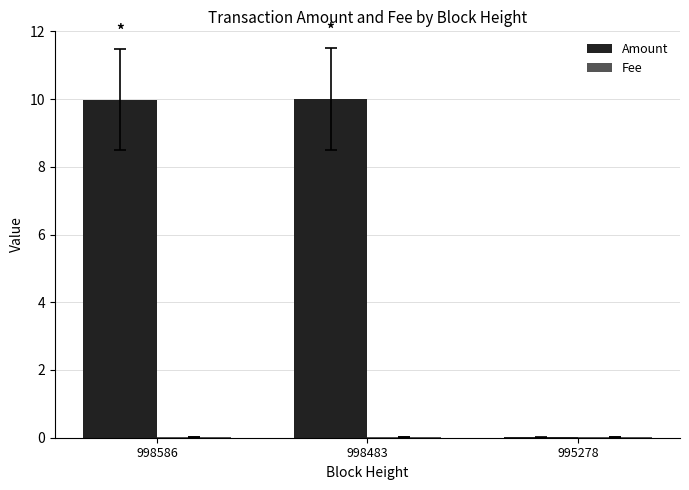

True or false: Amount has a value of 10.0 at 998586.

True